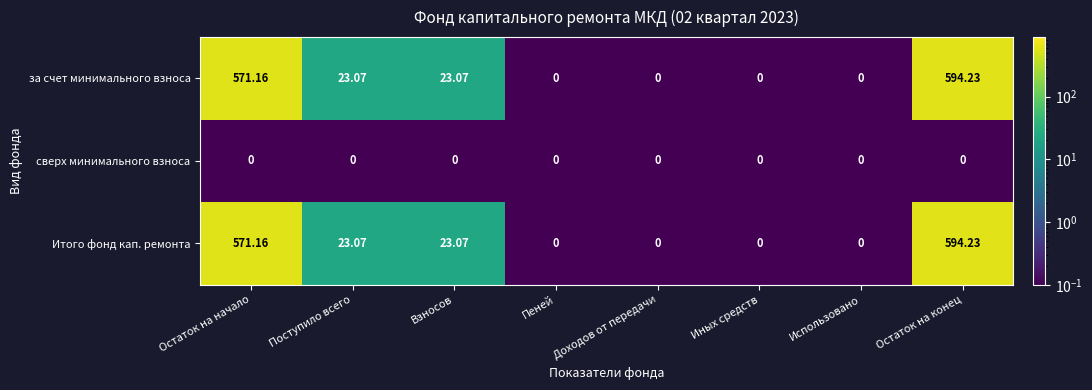

At which category does the chart reach its peak across all series?

Остаток на конец